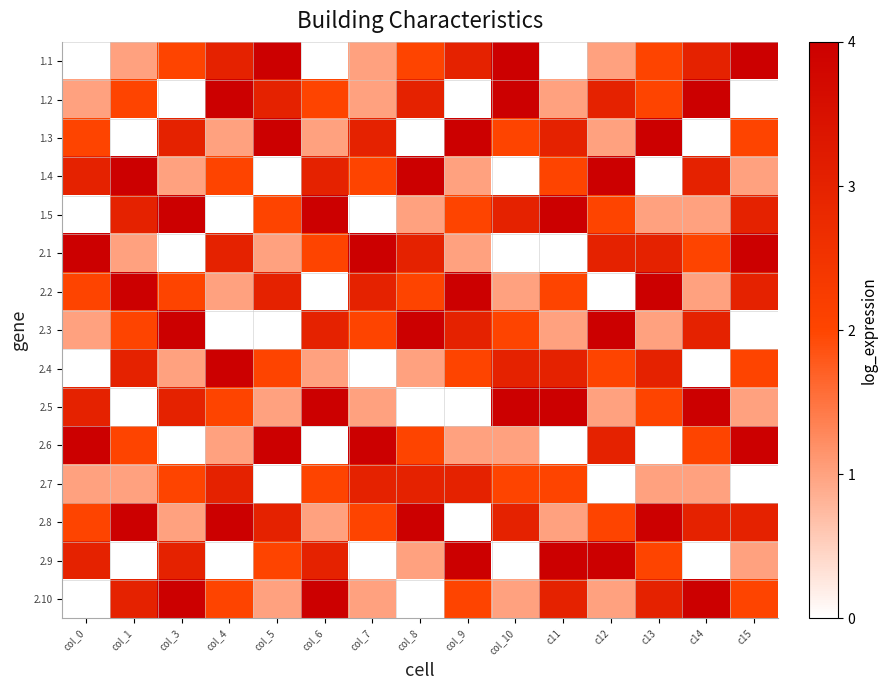

At how many categories does at least one series exceed 3?

15